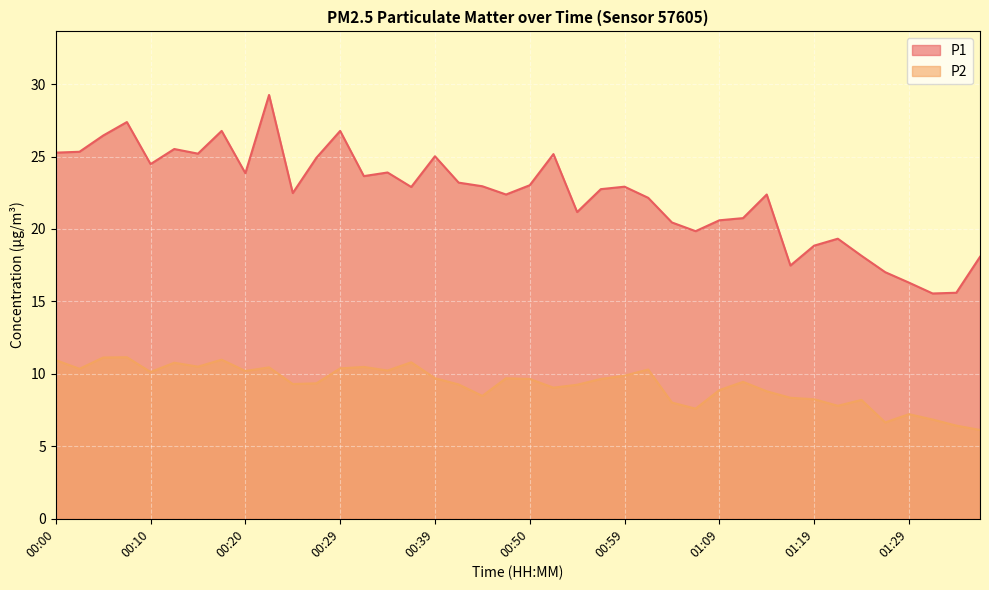

Is it true that P2 equals 3.9 at 00:24?

False